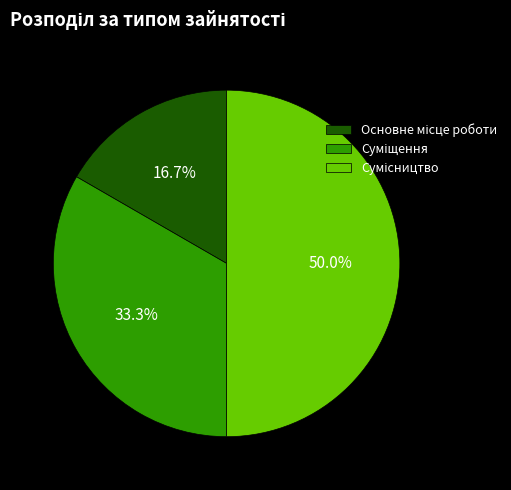

To the nearest percent, what is the average slice percentage?

33%